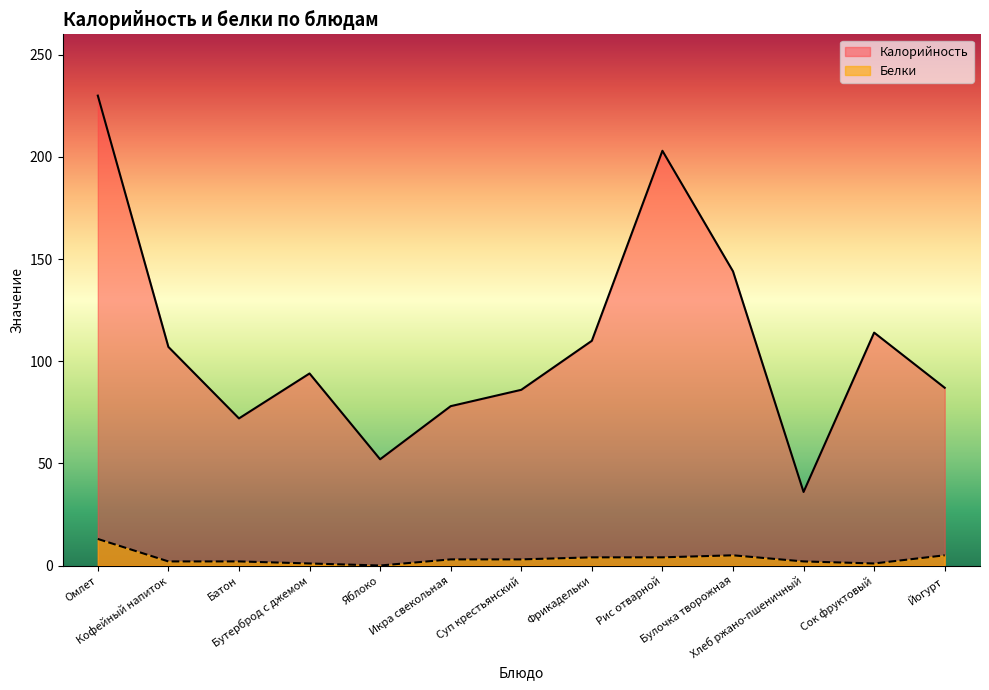

Between Бутерброд с джемом and Йогурт, which series saw the biggest shift?

Калорийность